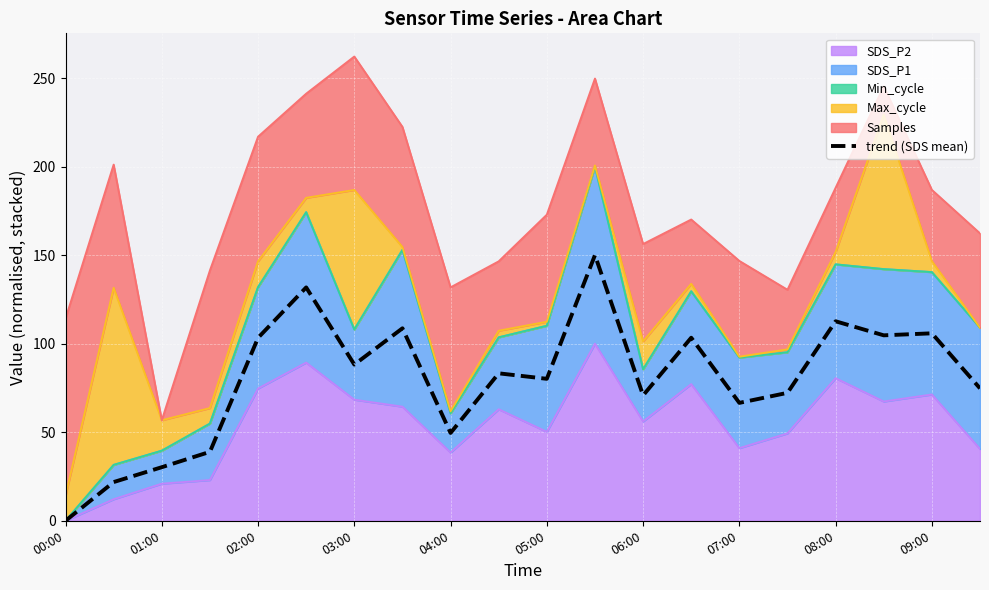

What position from the left is 00:00?

1